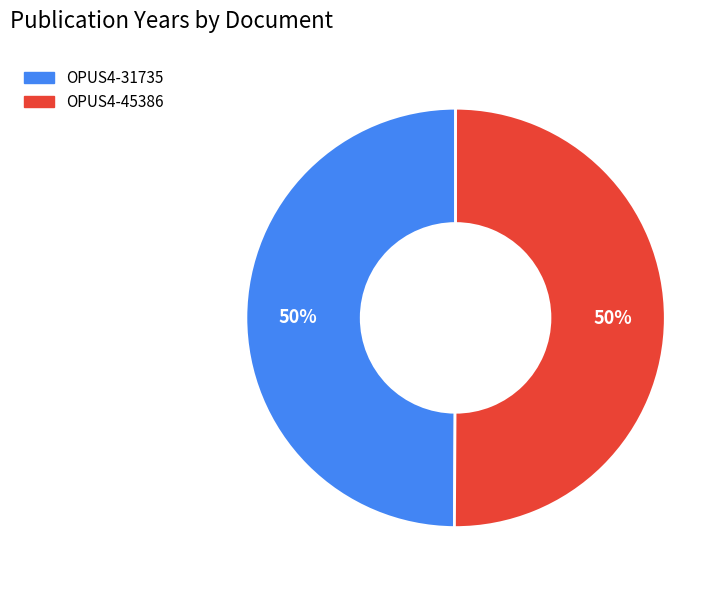

True or false: OPUS4-31735 accounts for 50% of the total.

True